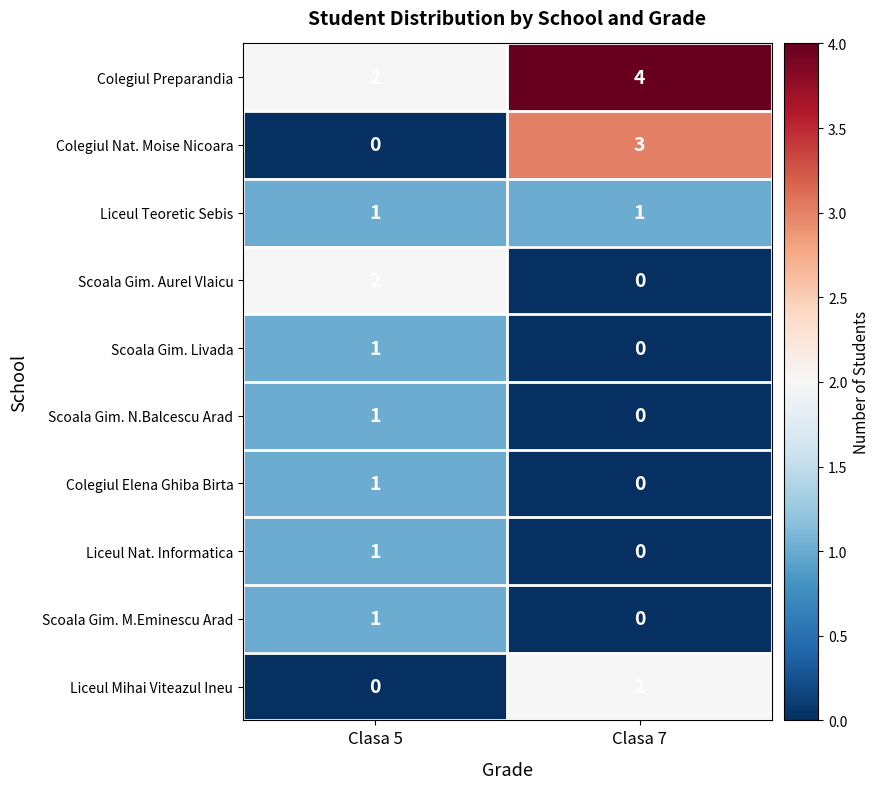

Which series has the largest total across all categories?

Colegiul Preparandia